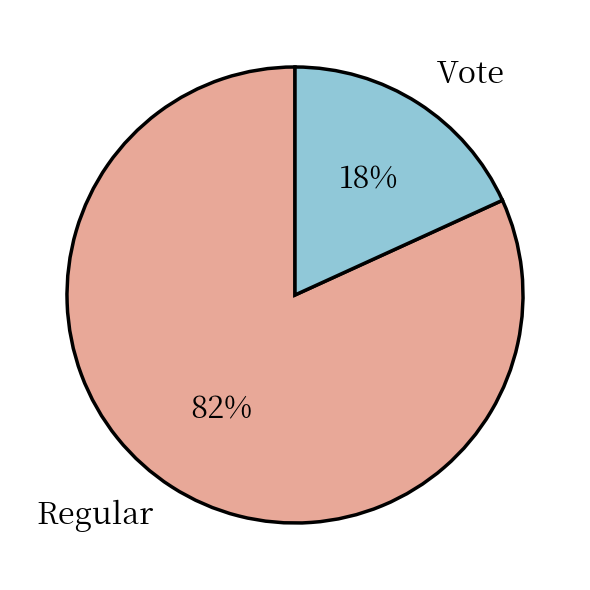

How many slices are in this pie chart?

2